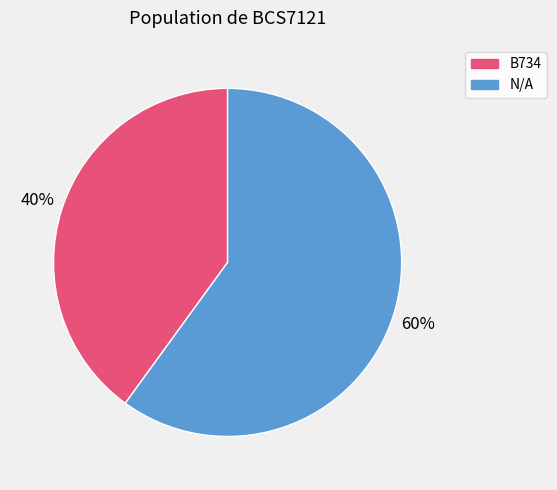

How many slices are in this pie chart?

2